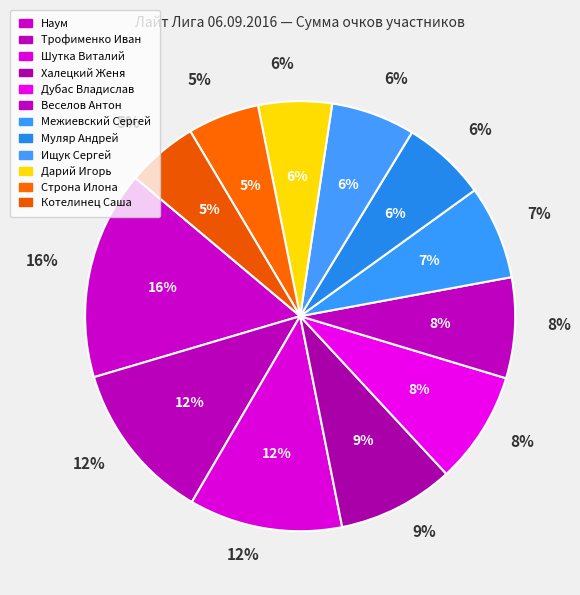

Approximately how many times larger is the value at Котелинец Саша compared to Дубас Владислав?

0.6